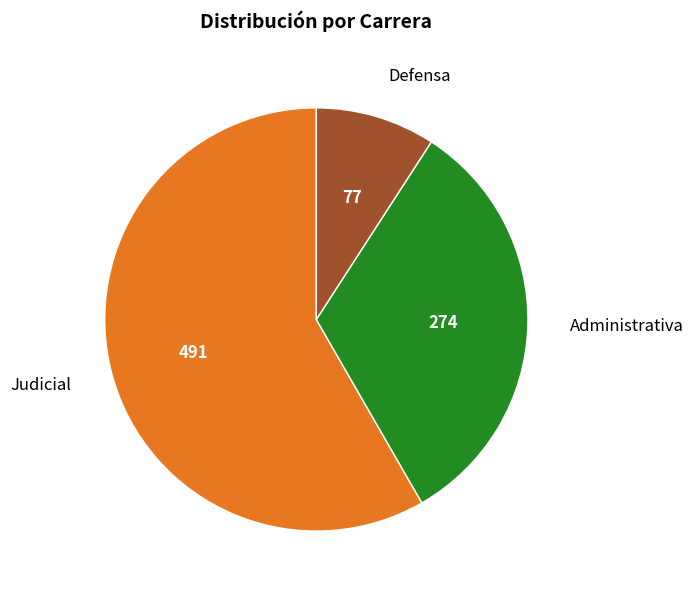

Does Administrativa represent more than half of the total?

No